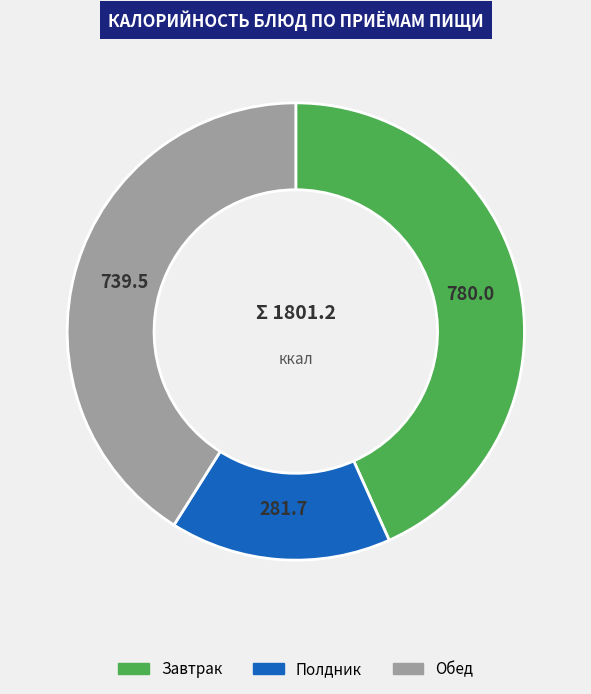

What is the smallest slice in the pie chart?

Полдник